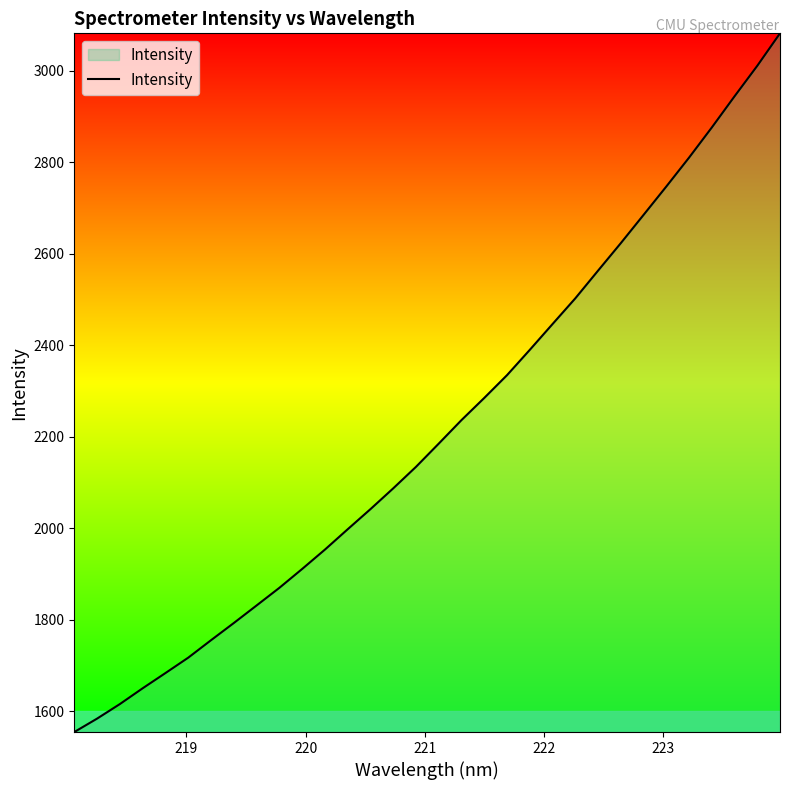

What is the difference between the maximum and minimum values?

1526.8